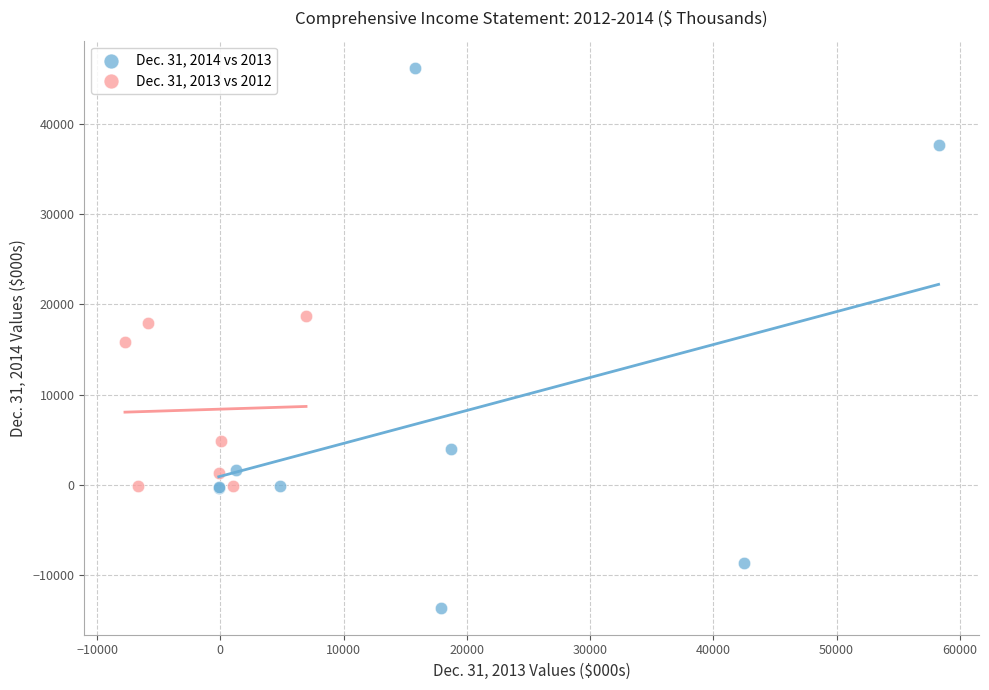

Which series contains the lowest Y value?

Dec. 31, 2014 vs 2013